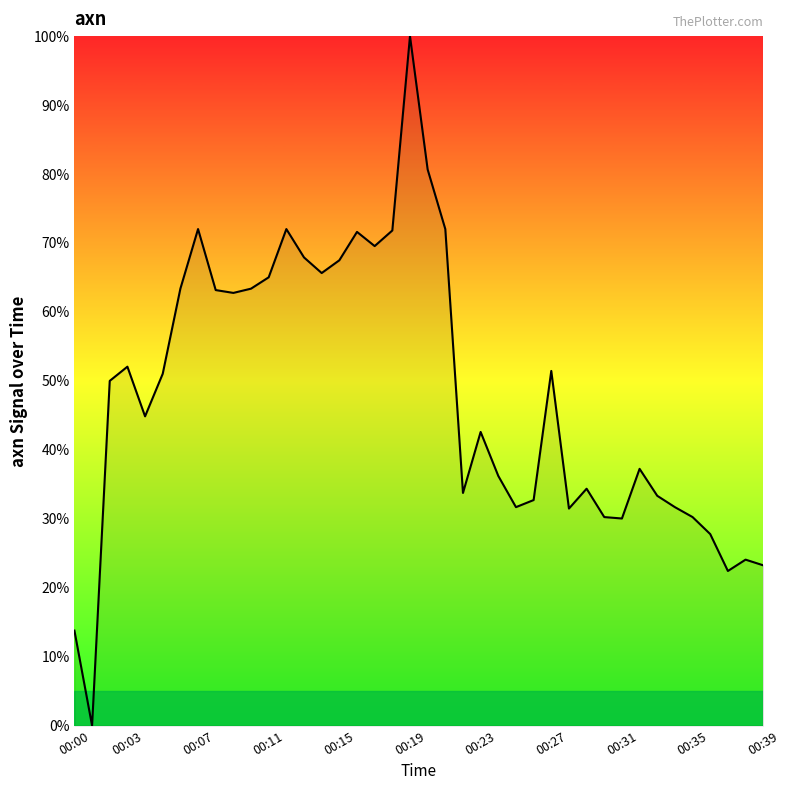

What is the maximum value shown in the chart?

100.0